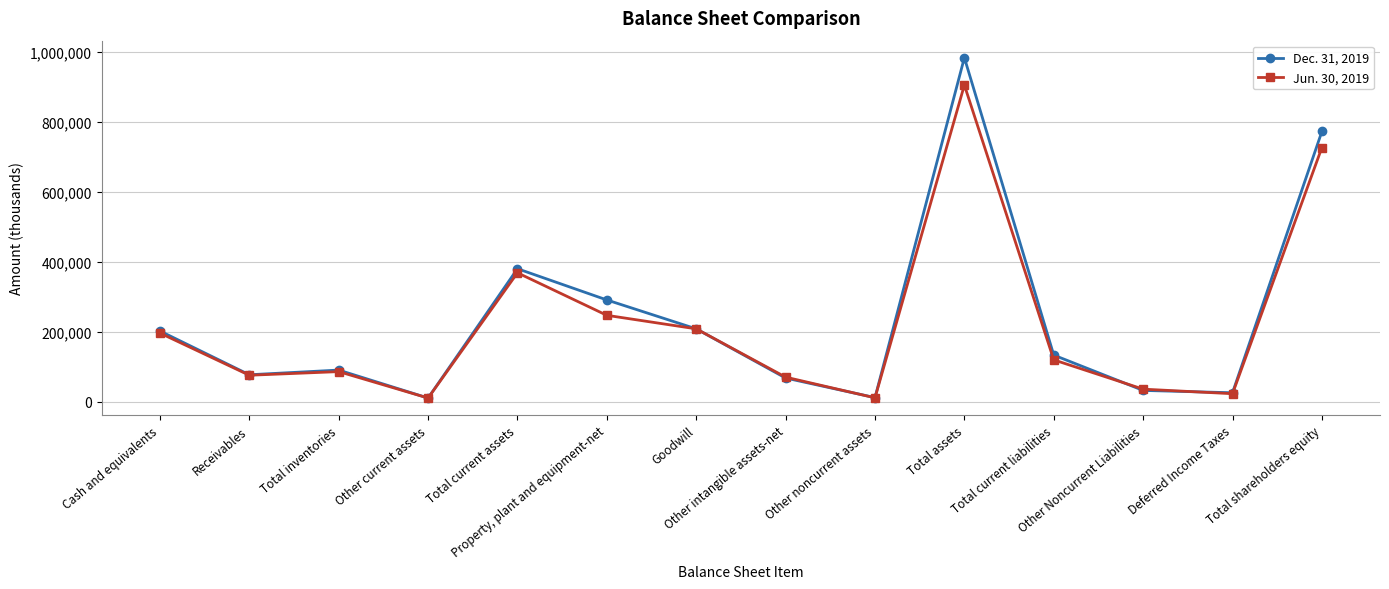

Is this an area chart (filled region under the line)?

No